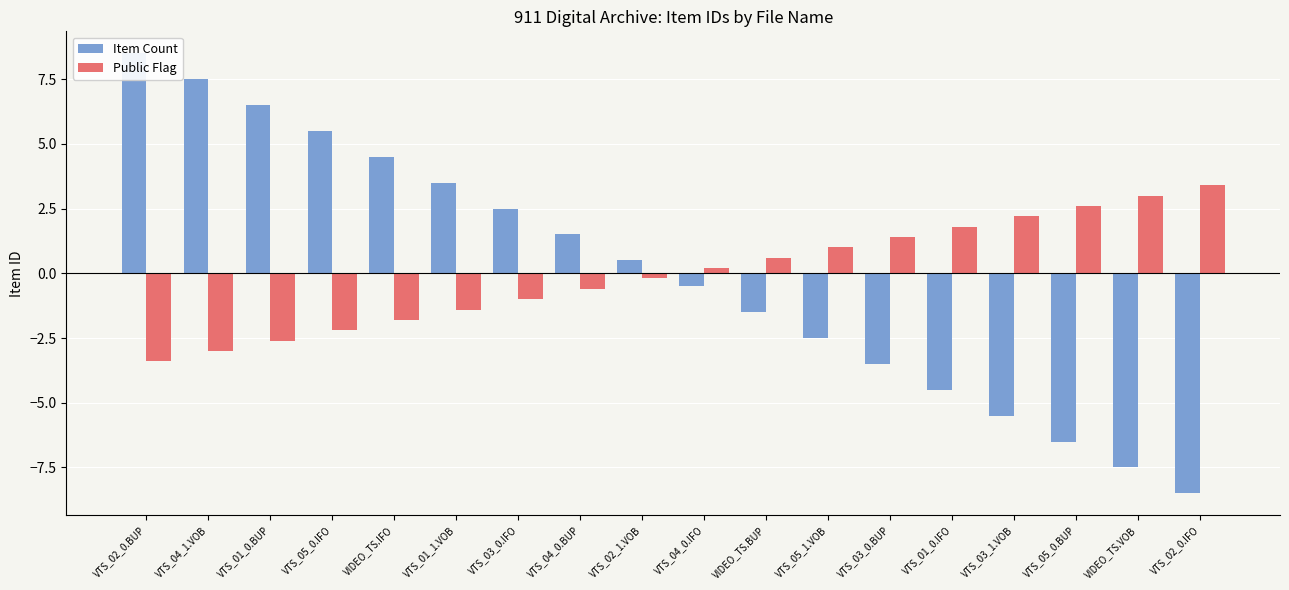

Read the Public Flag value at VTS_01_0.IFO.

1.8